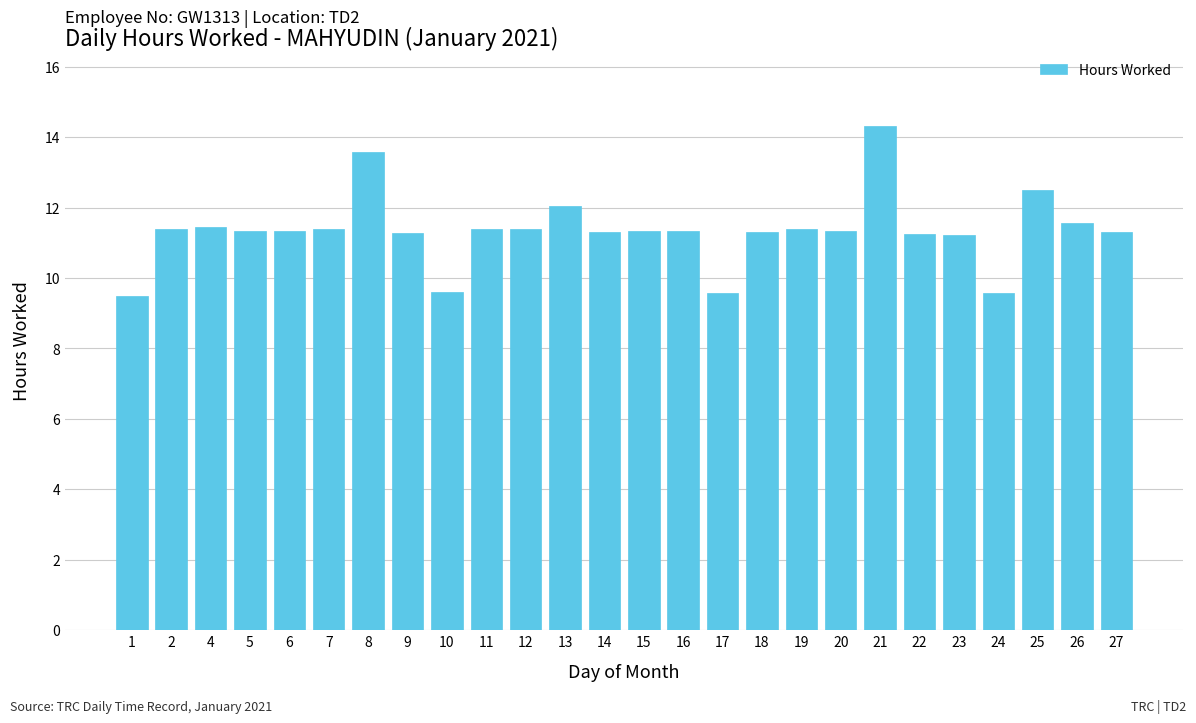

Does the chart contain stacked bars?

No